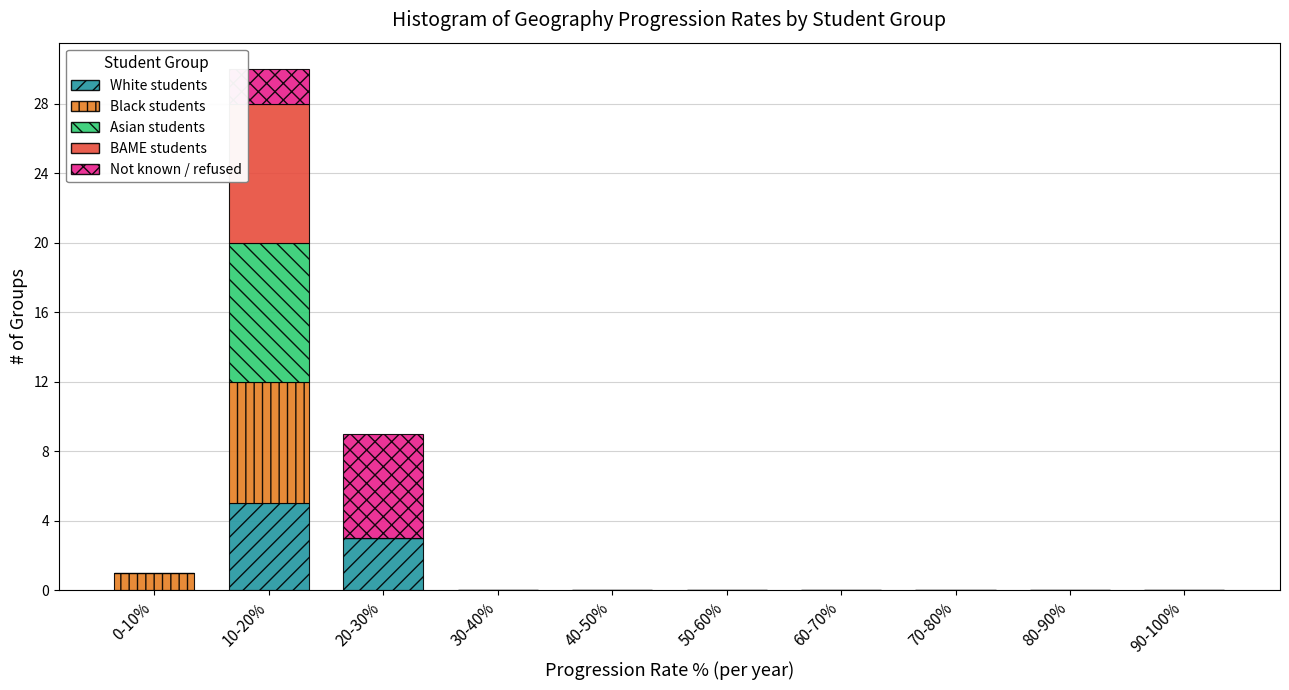

True or false: White students has a value of 3 at 90-100%.

False